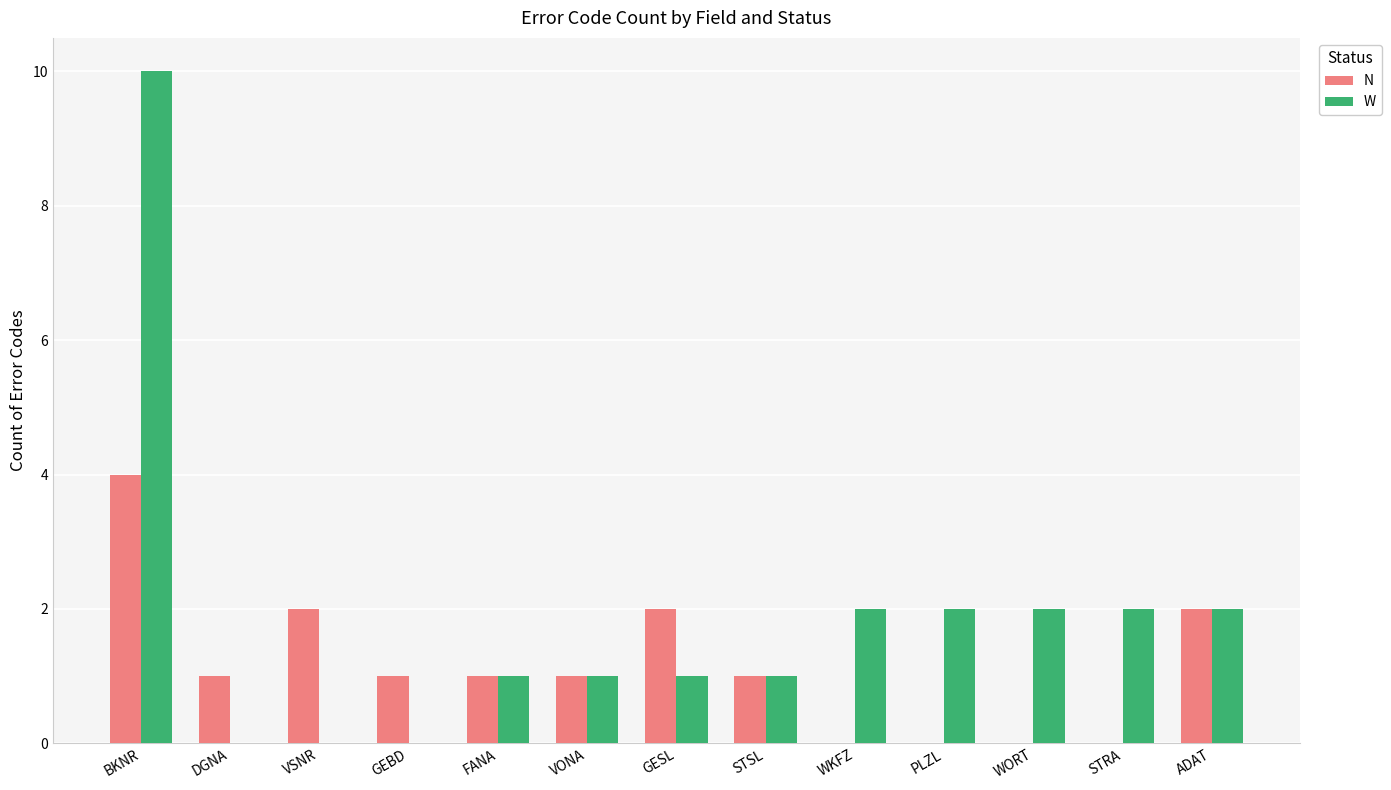

What are all the series names shown in the legend?

N, W